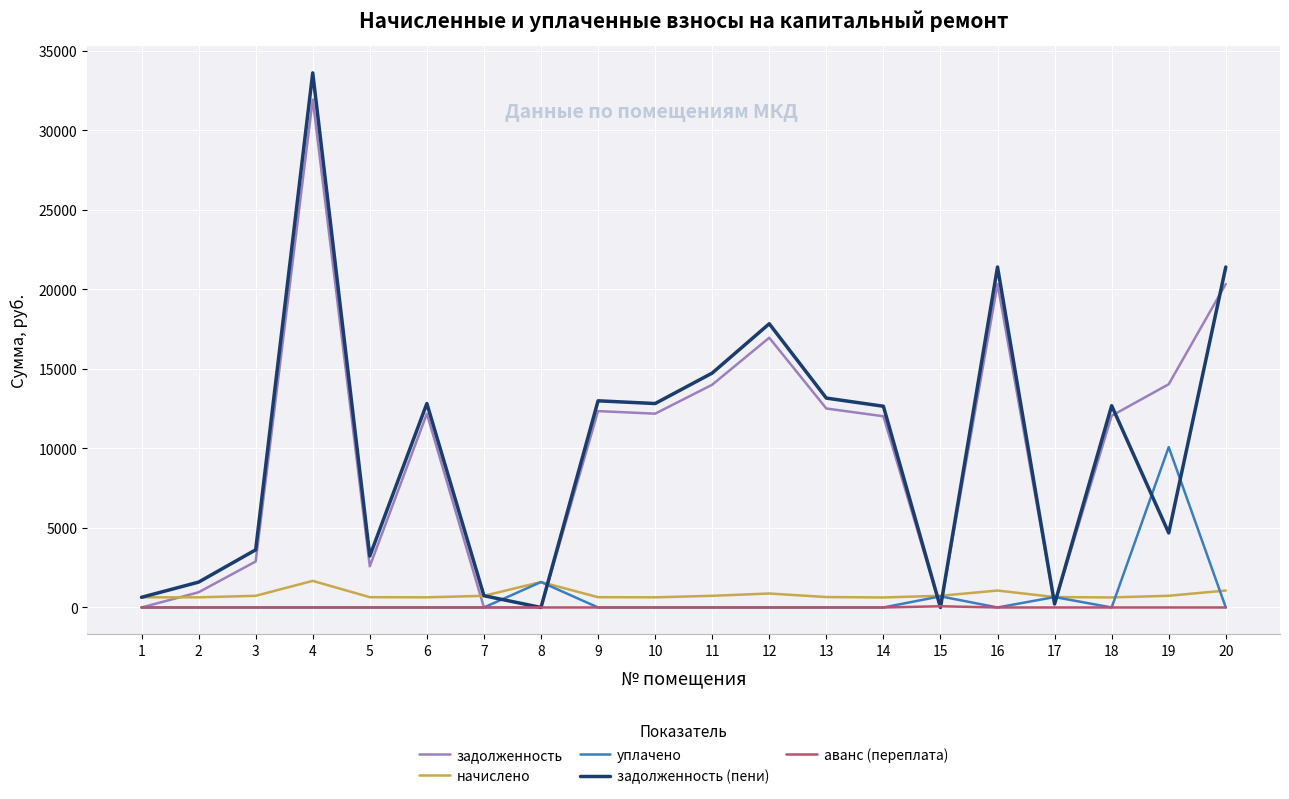

True or false: уплачено and задолженность cross at least once.

True